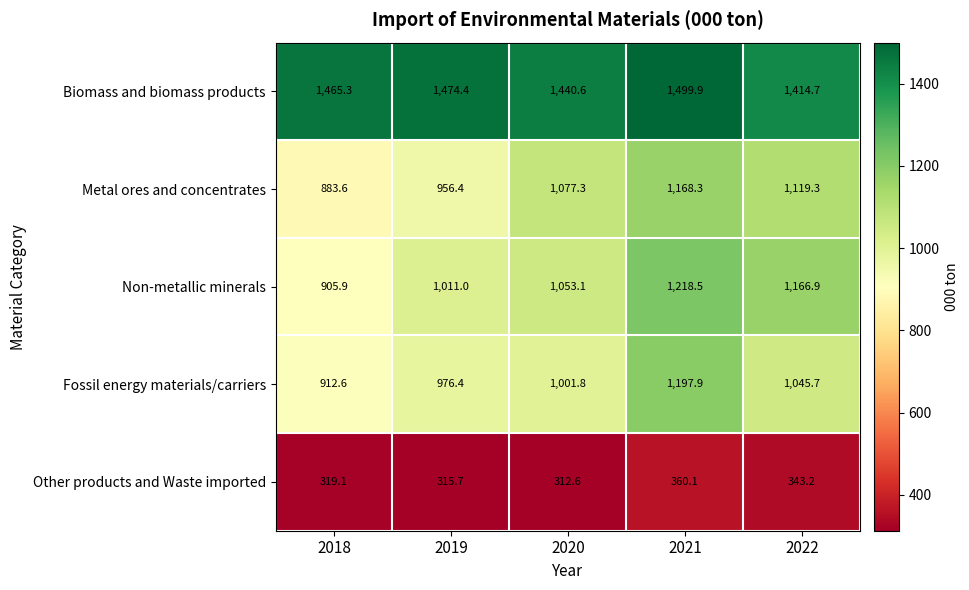

The value of Metal ores and concentrates at 2022 is 1119.3. True or false?

True